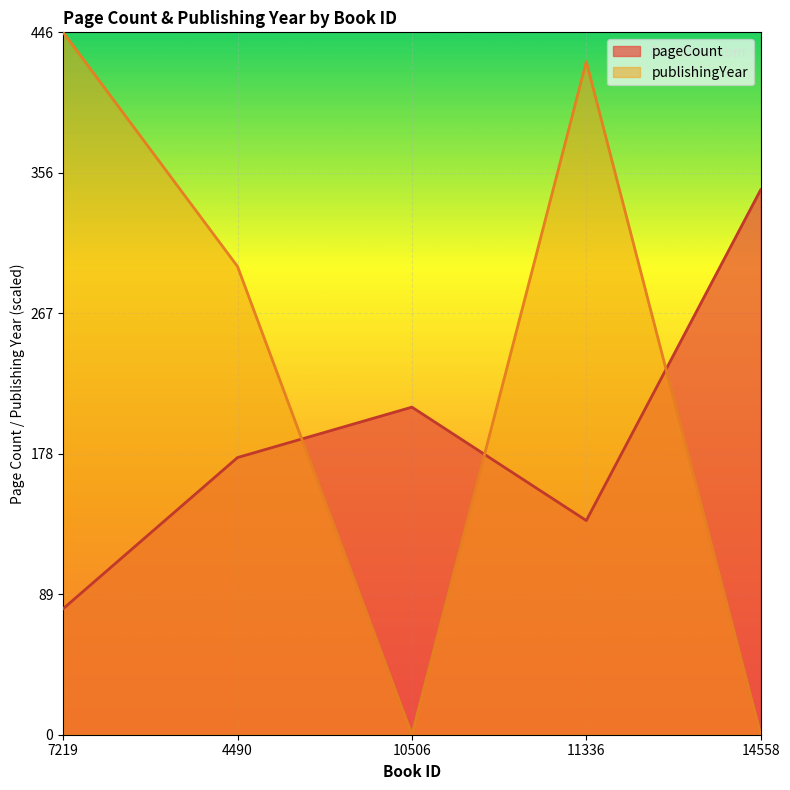

What is the label of the 3rd point from the left?

10506